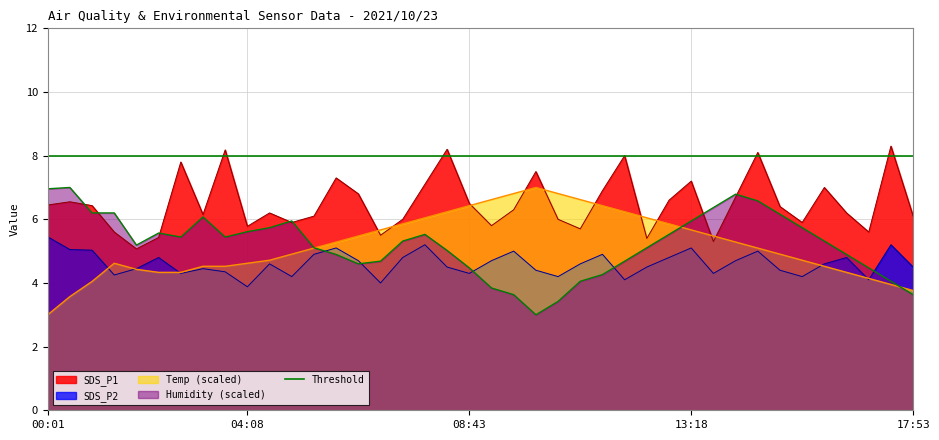

Reading left to right, extract all data points from this chart.

SDS_P1: 6.5	6.5	6.4	5.6	5.1	5.4	7.8	6.2	8.2	5.8	6.2	5.9	6.1	7.3	6.8	5.5	6.0	7.1	8.2	6.5	5.8	6.3	7.5	6.0	5.7	6.9	8.0	5.4	6.6	7.2	5.3	6.7	8.1	6.4	5.9	7.0	6.2	5.6	8.3	6.1
SDS_P2: 5.5	5.0	5.0	4.2	4.5	4.8	4.3	4.5	4.3	3.9	4.6	4.2	4.9	5.1	4.7	4.0	4.8	5.2	4.5	4.3	4.7	5.0	4.4	4.2	4.6	4.9	4.1	4.5	4.8	5.1	4.3	4.7	5.0	4.4	4.2	4.6	4.8	4.1	5.2	4.5
Temp: 3.0	3.6	4.0	4.6	4.4	4.3	4.3	4.5	4.5	4.6	4.7	4.9	5.1	5.3	5.5	5.7	5.9	6.0	6.2	6.4	6.6	6.8	7.0	6.8	6.6	6.4	6.2	6.0	5.9	5.7	5.5	5.3	5.1	4.9	4.7	4.5	4.3	4.1	4.0	3.8
Humidity: 7.0	7.0	6.2	6.2	5.2	5.6	5.4	6.1	5.4	5.6	5.7	5.9	5.1	4.9	4.6	4.7	5.3	5.5	5.0	4.5	3.8	3.6	3.0	3.4	4.1	4.3	4.7	5.1	5.5	5.9	6.4	6.8	6.6	6.2	5.7	5.3	4.9	4.5	4.1	3.6